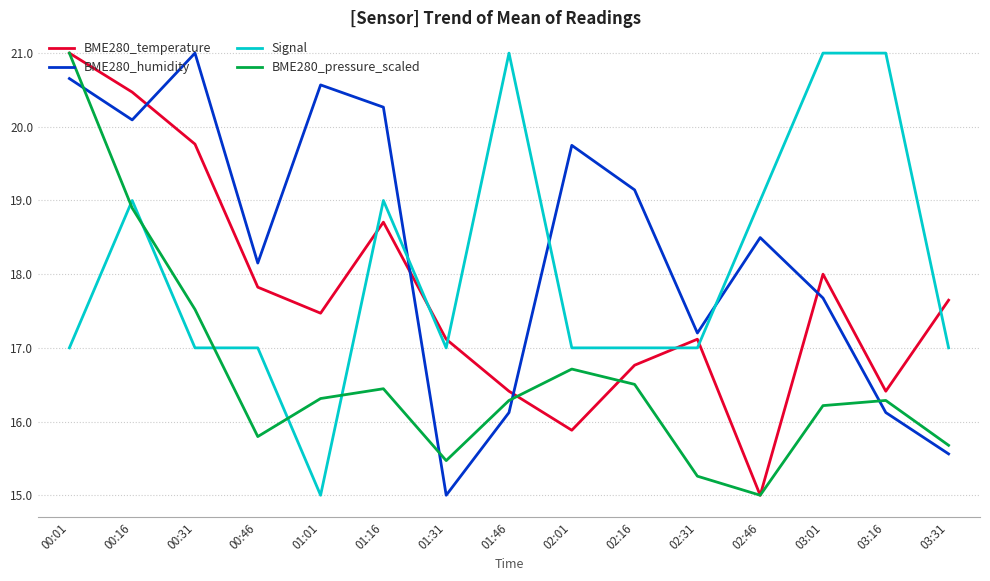

What is the sum of all BME280_humidity values?

275.8